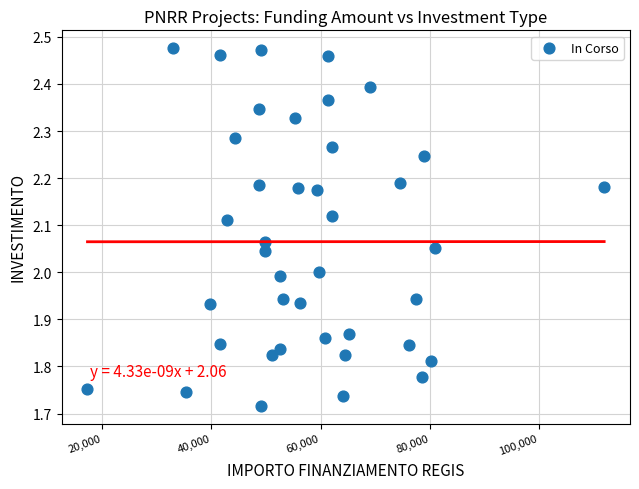

What is the range of Y values (max minus min)?

0.8